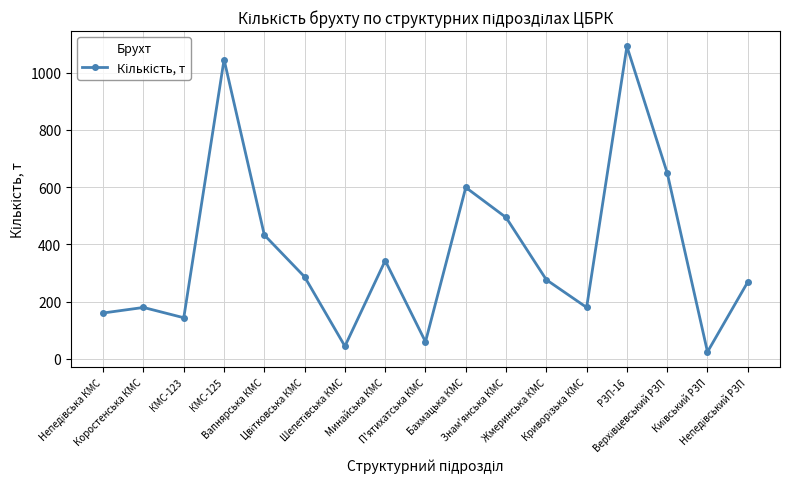

Reading left to right, transcribe all the data shown in this chart.

160.6	180.0	144.0	1046.0	433.0	286.8	44.5	343.6	60.0	599.3	494.3	276.8	180.0	1091.9	650.0	24.7	268.9